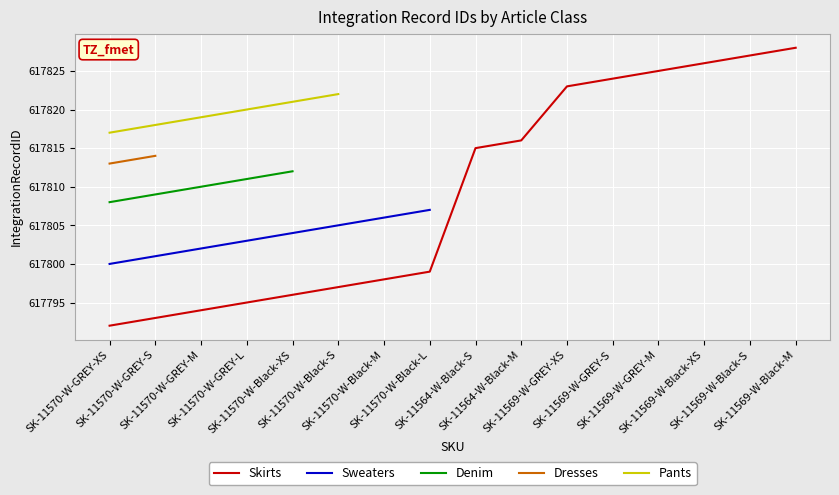

True or false: Sweaters and Pants intersect in this chart.

False